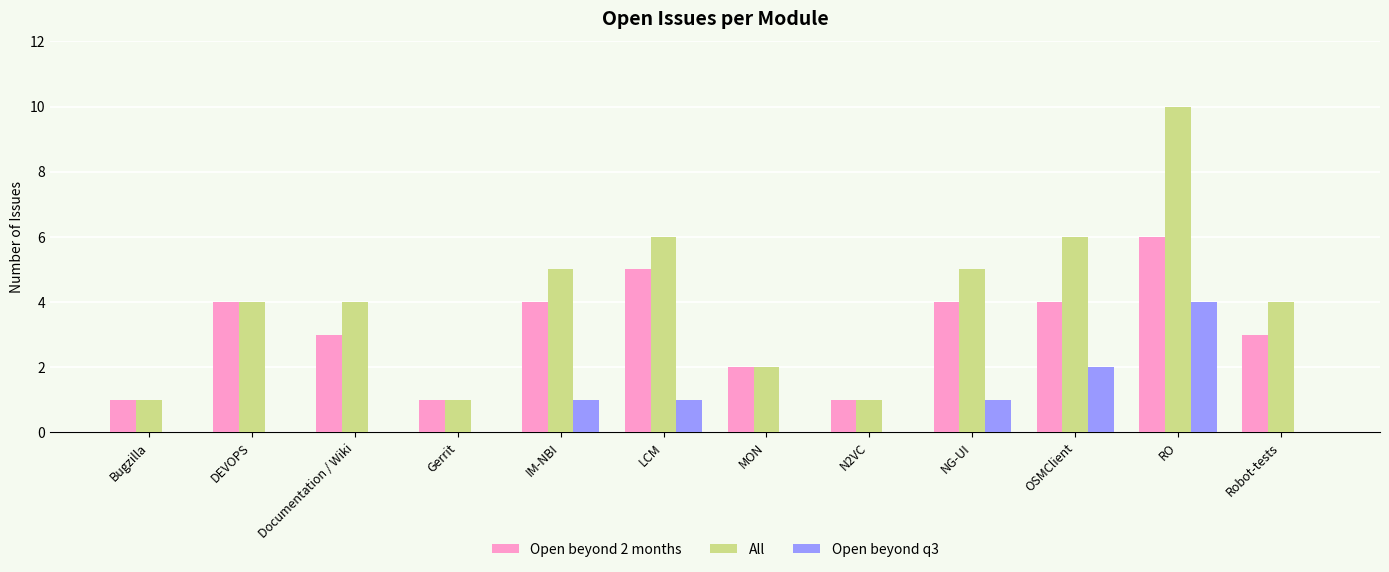

Which series changed the most between Documentation / Wiki and Gerrit?

All